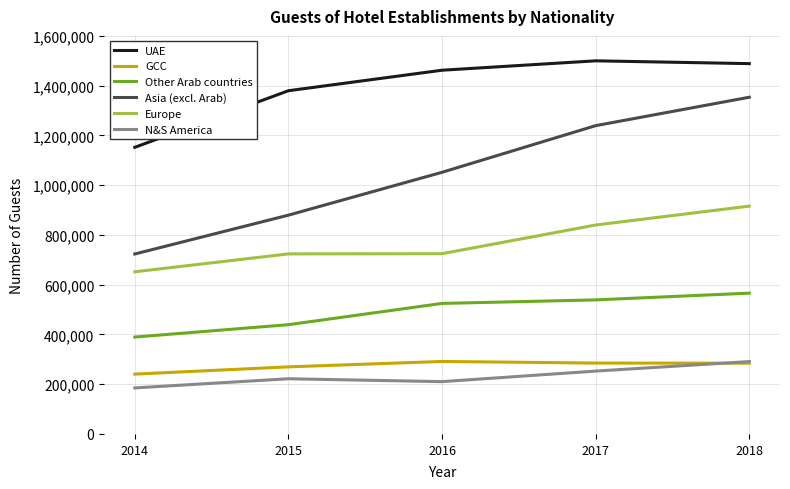

How many lines are shown in the chart?

6